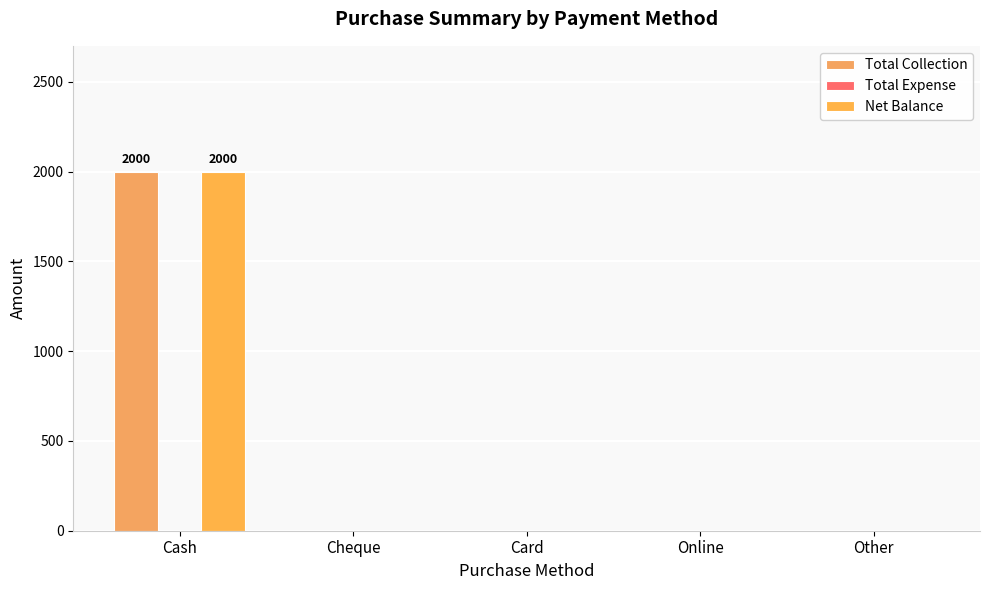

How many categories are shown in the chart?

5